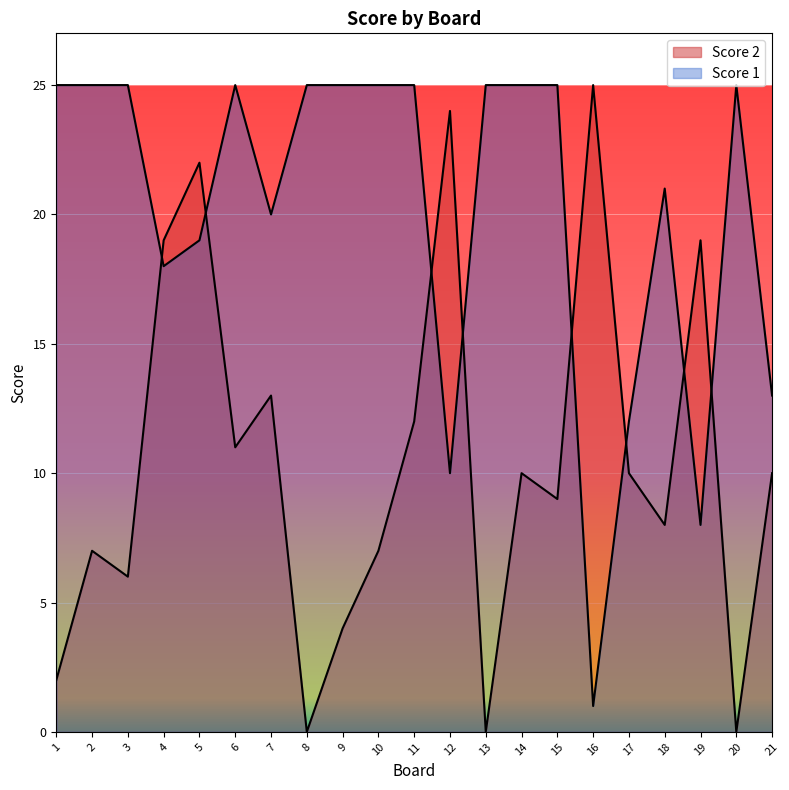

True or false: Score 2 has more than 1 interior local peaks.

True